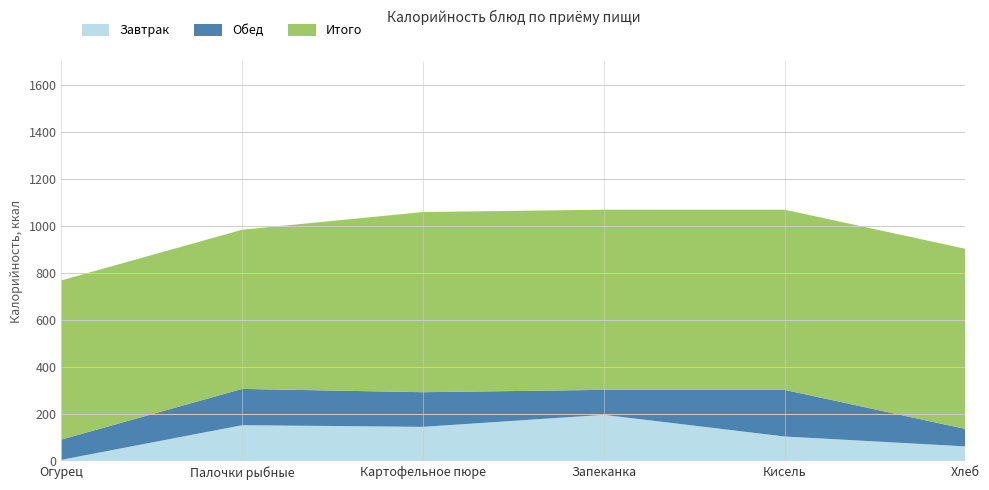

Reading right to left, extract all data points from this chart.

Завтрак: 64	106	198	147	154	7
Обед: 74	198	106	147	154	86
Итого: 765	765	765	765	676	676